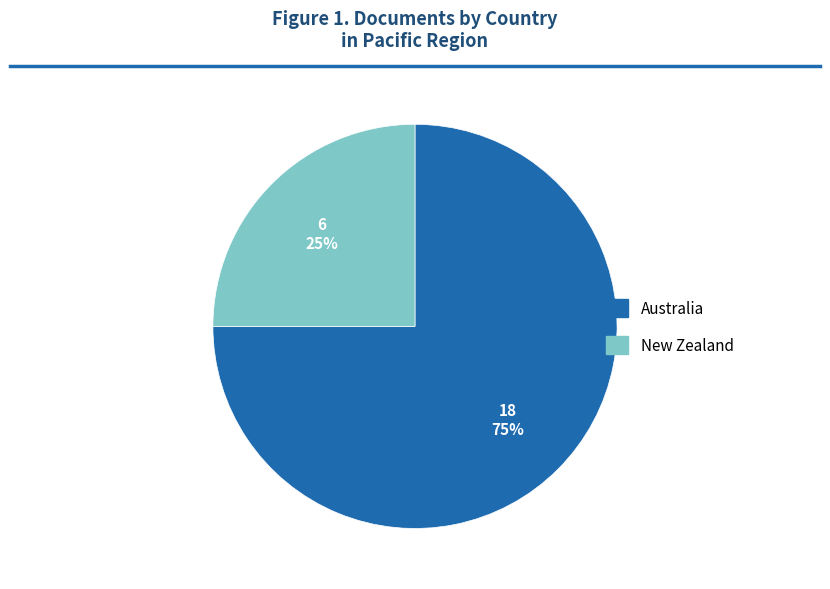

What is the ratio of the value at New Zealand to the value at Australia?

0.3